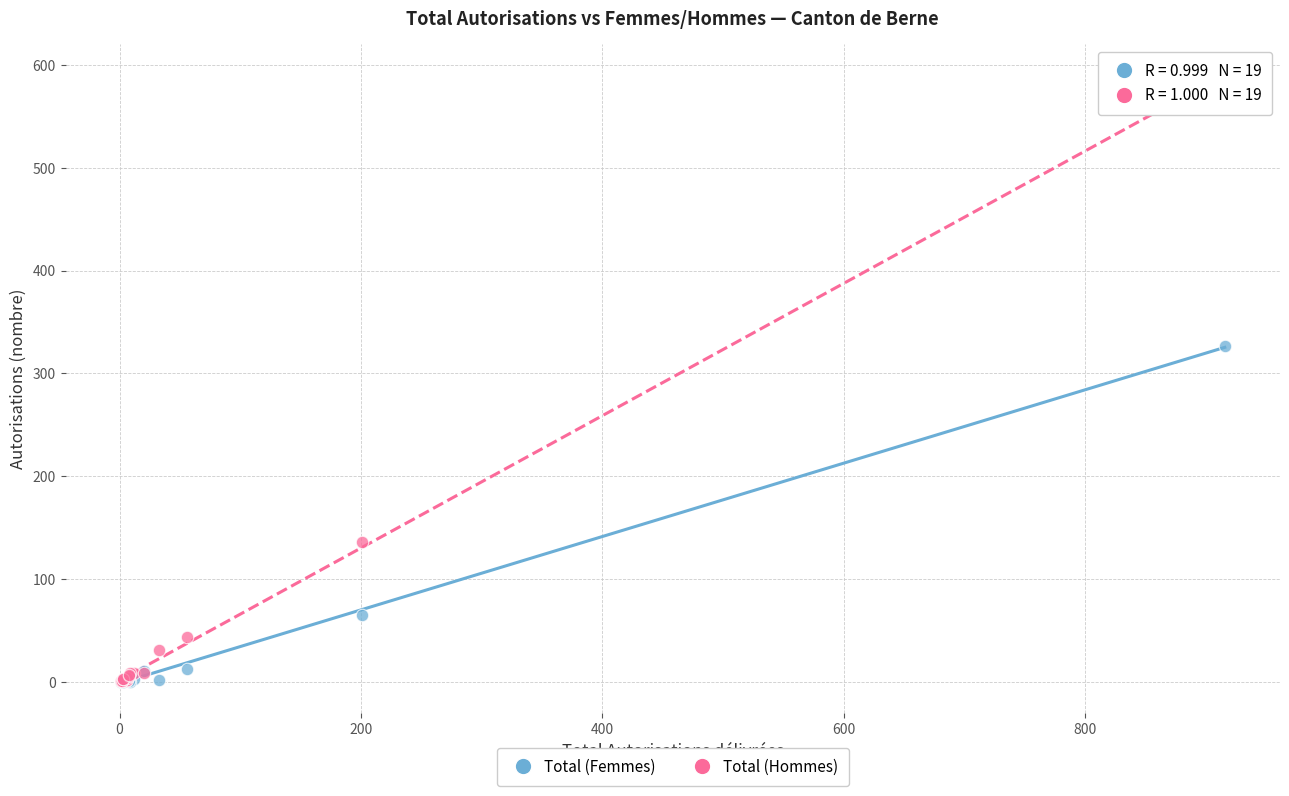

In the Total (Hommes) series, what Y value is closest to 295?

136